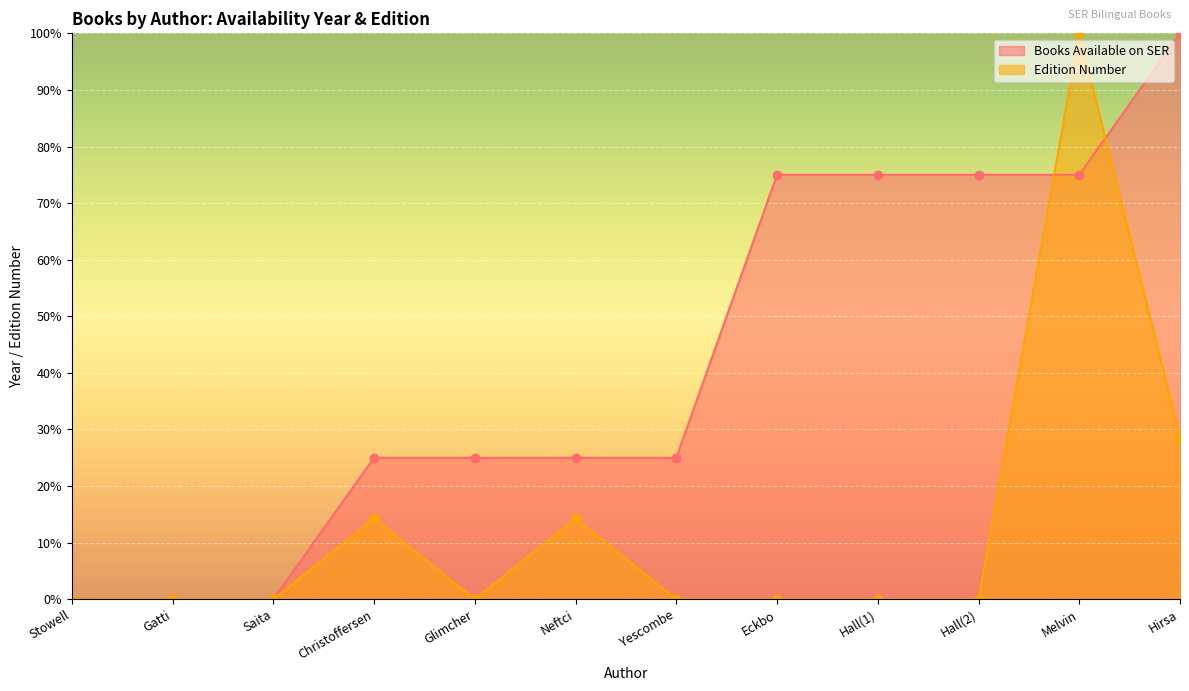

What are all the series names shown in the legend?

Books Available on SER, Edition Number